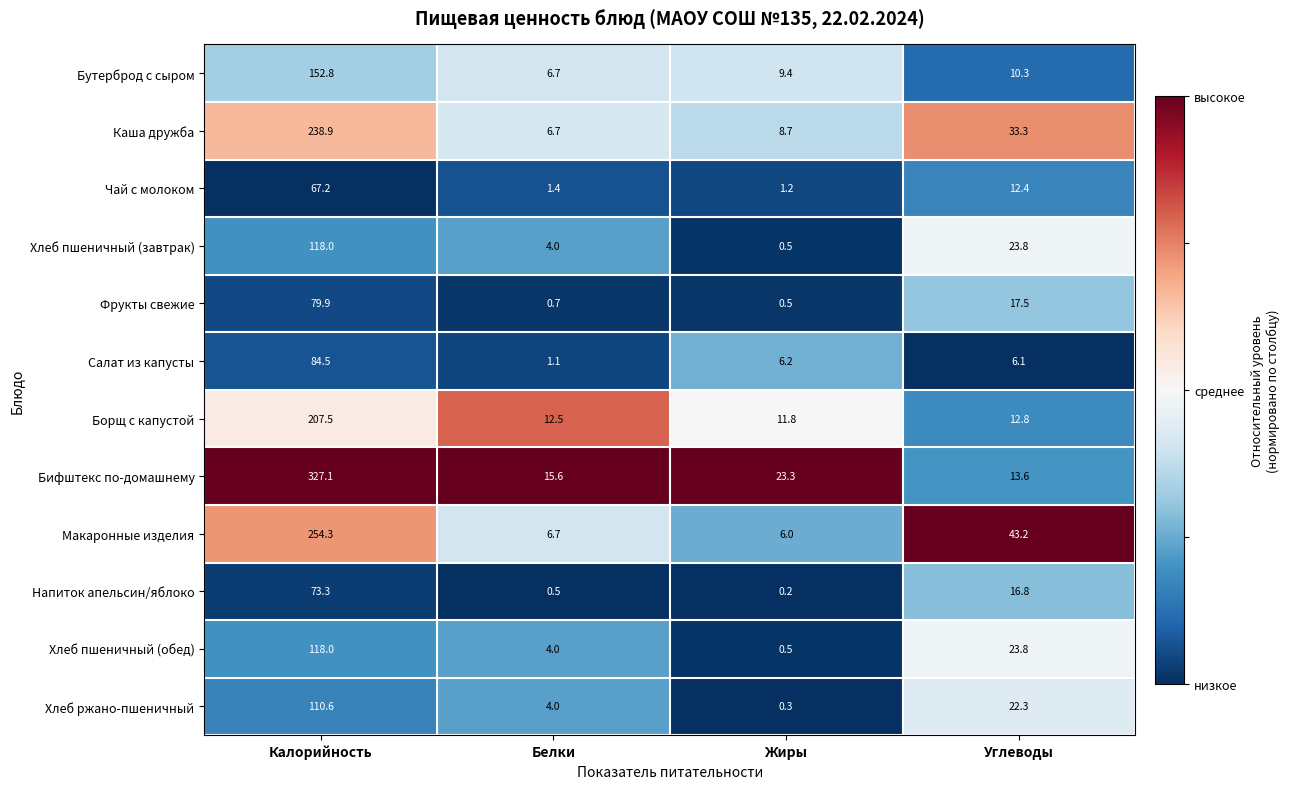

Is it true that Каша дружба equals 2.3 at Жиры?

False